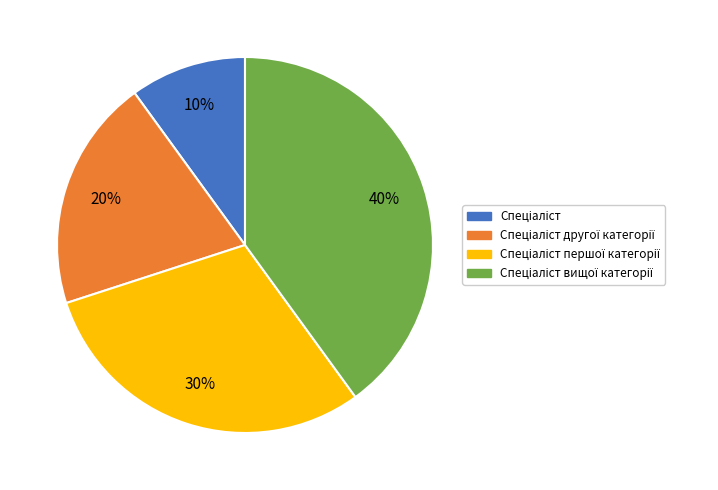

Is there a majority slice in this chart?

No